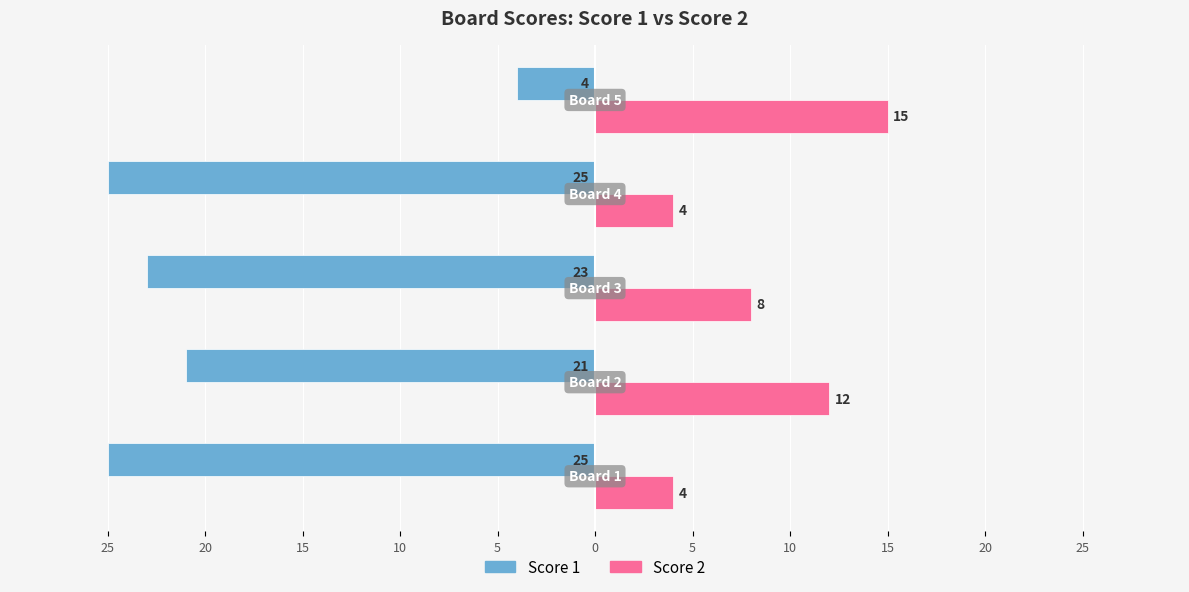

How many Score 2 values are between 4 and 12?

4